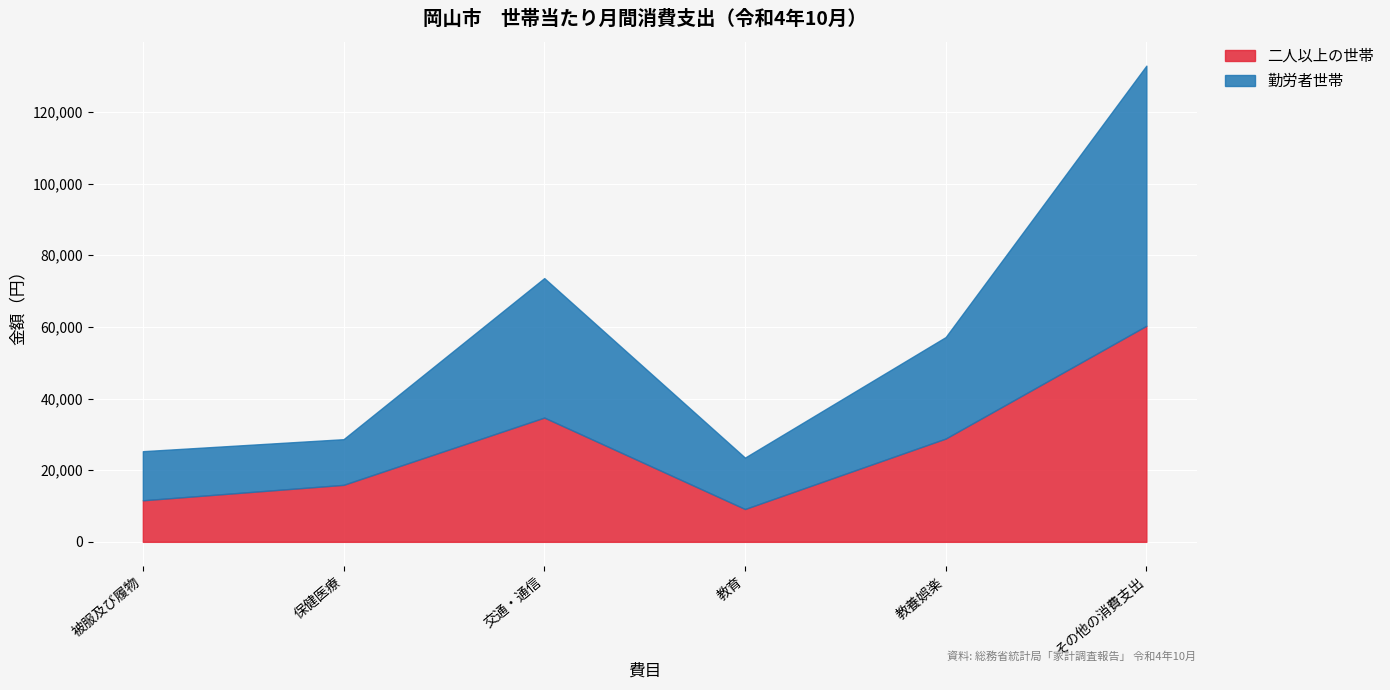

The 勤労者世帯 series shows 43587 at 教養娯楽. True or false?

False